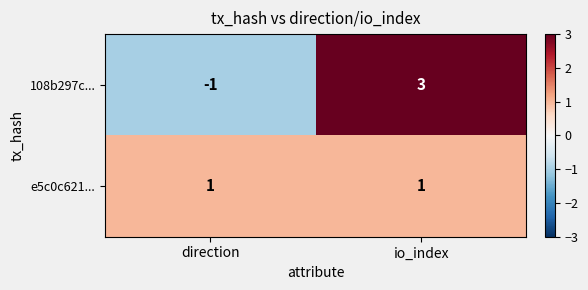

Read the 108b297c... value at io_index.

3